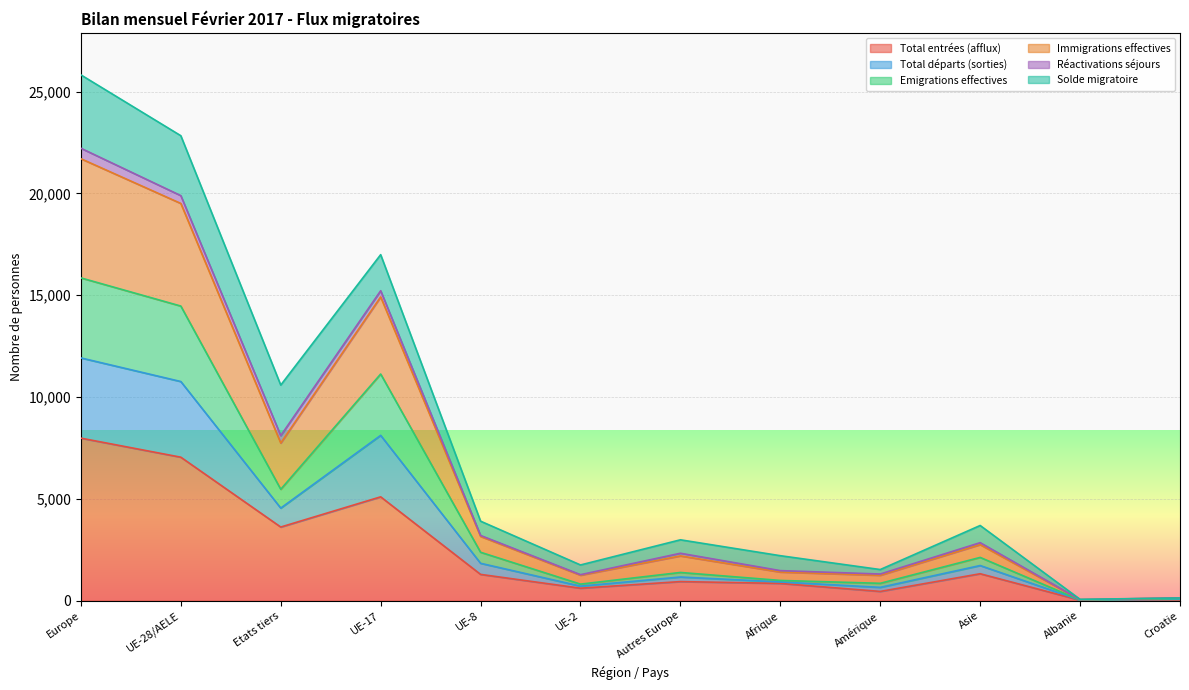

Between UE-8 and Etats tiers, which is larger?

Etats tiers